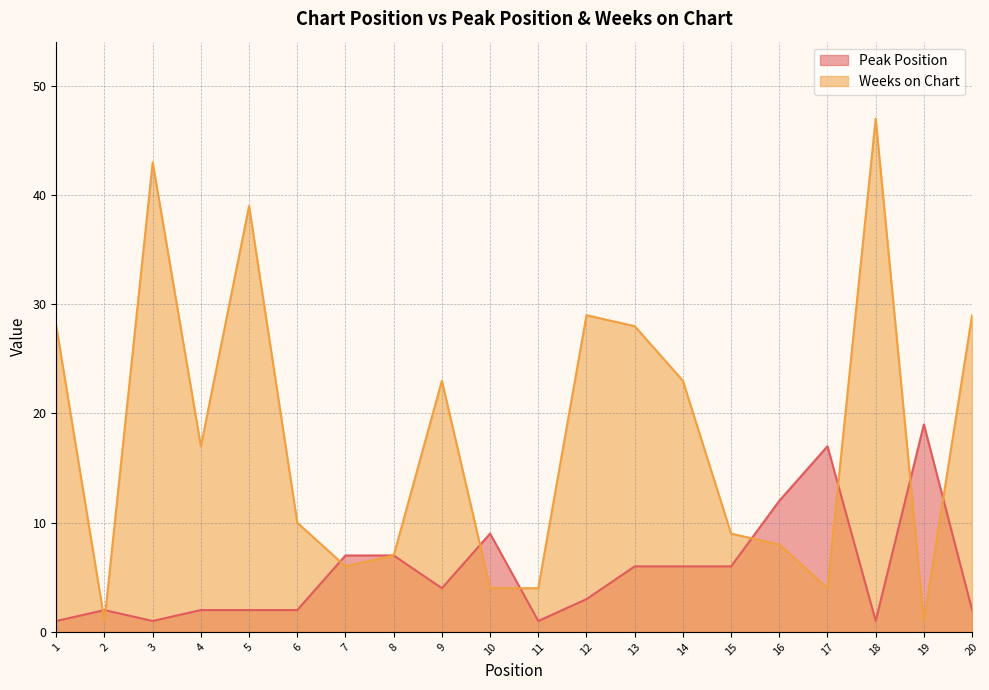

Count the number of categories in the chart.

20